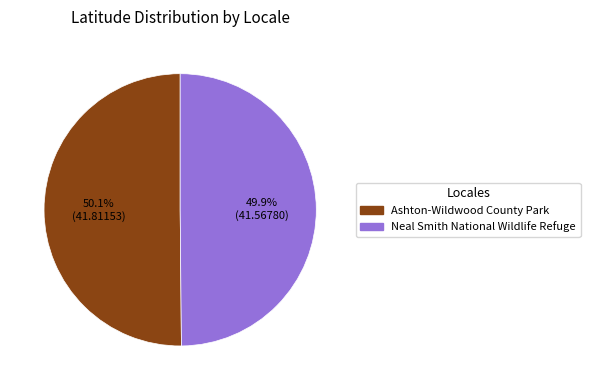

Approximately how many times larger is the value at Ashton-Wildwood County Park compared to Neal Smith National Wildlife Refuge?

1.0